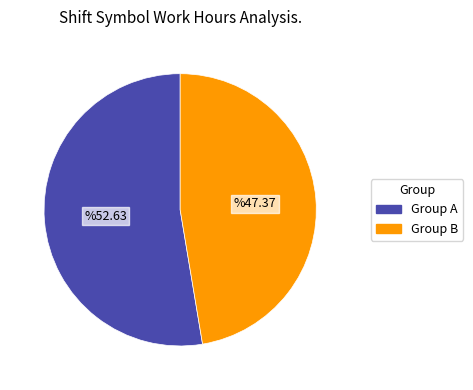

Is there a majority slice in this chart?

Yes